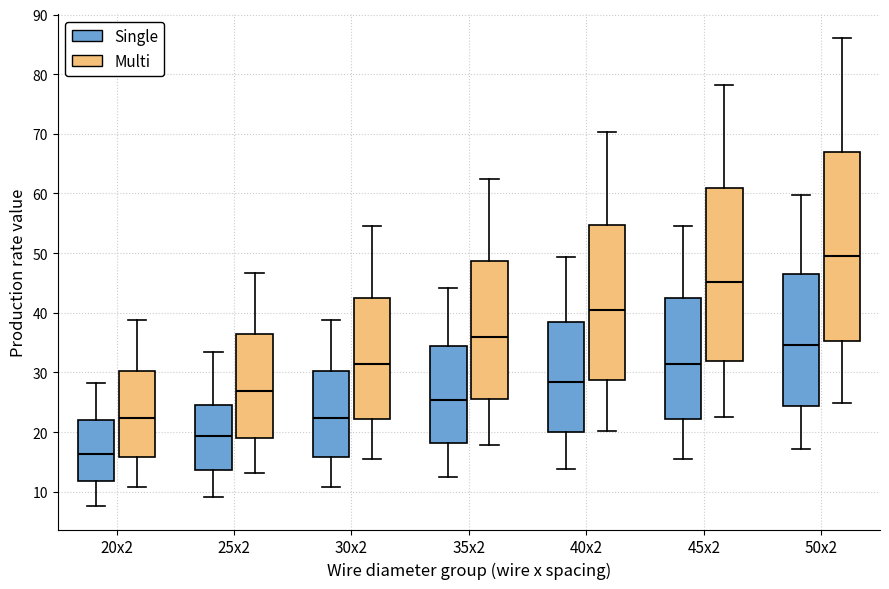

Which box's median line is the lowest?

20x2 (Single)